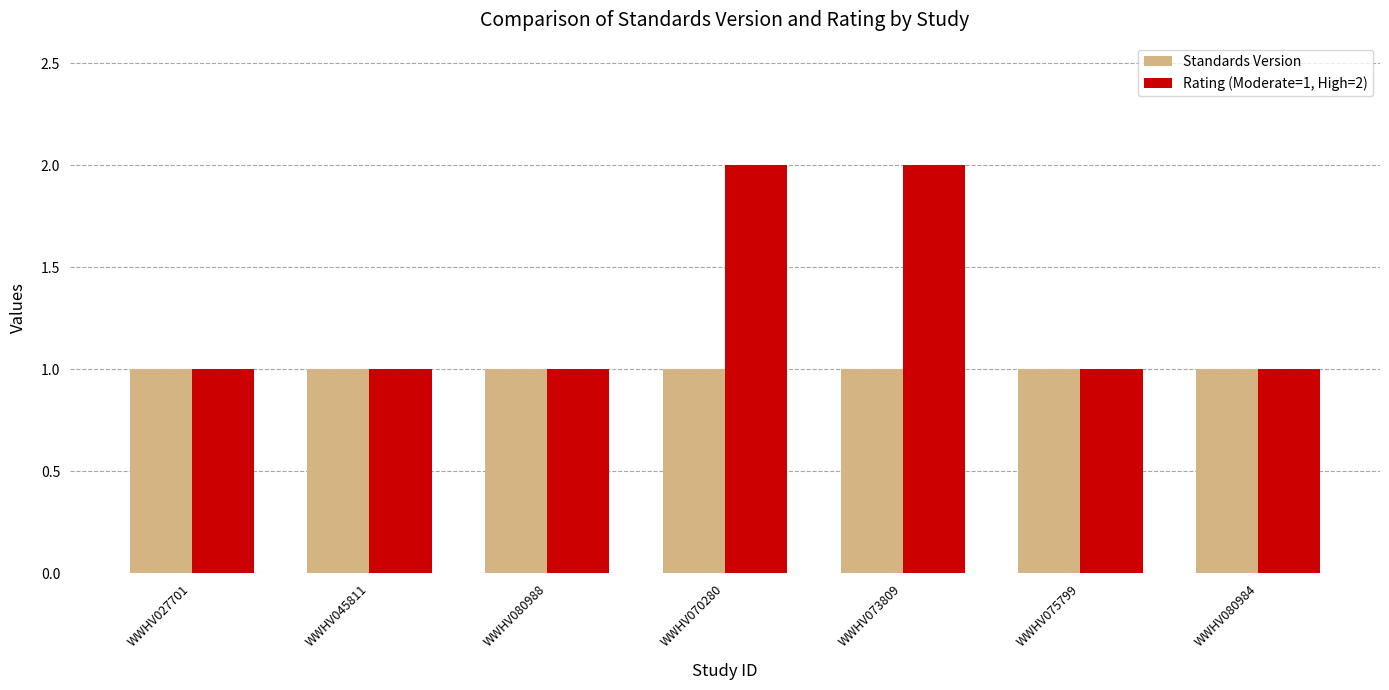

At WWHV070280, list the series in order from smallest to largest.

Standards Version, Rating (Moderate=1, High=2)